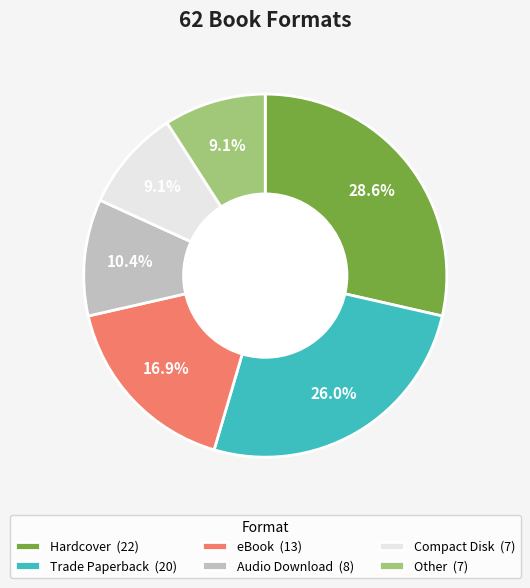

To the nearest percent, what portion does eBook represent?

17%